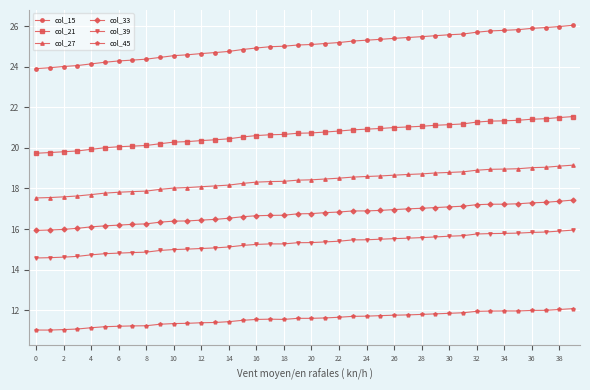

What is the difference between the maximum and minimum values in the col_21 series?

1.8